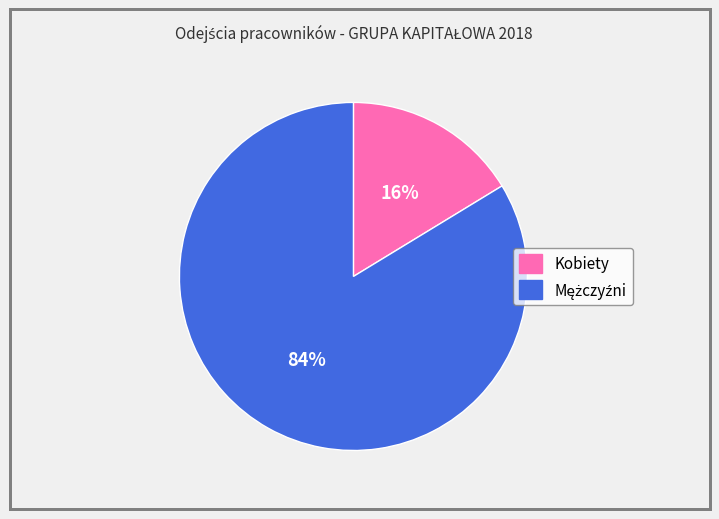

Count the number of slices in the pie.

2